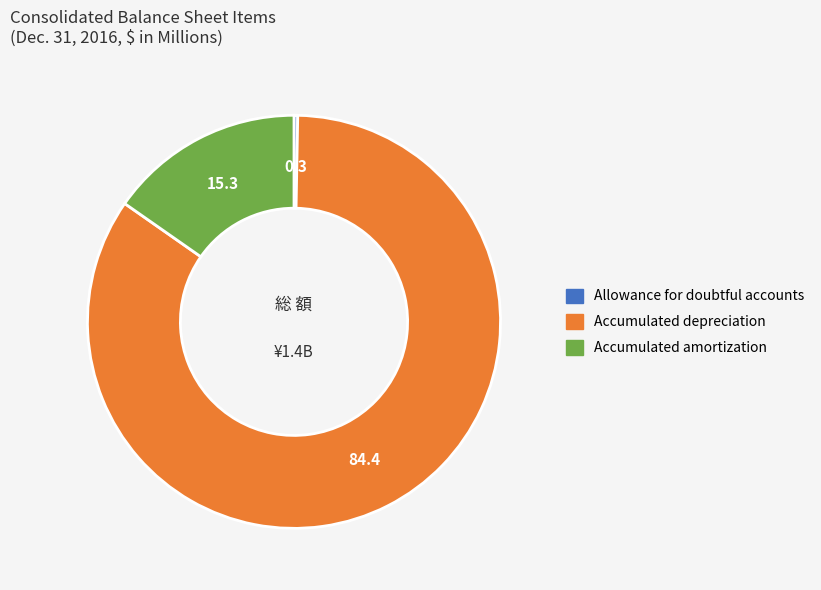

How many segments does this pie chart have?

3